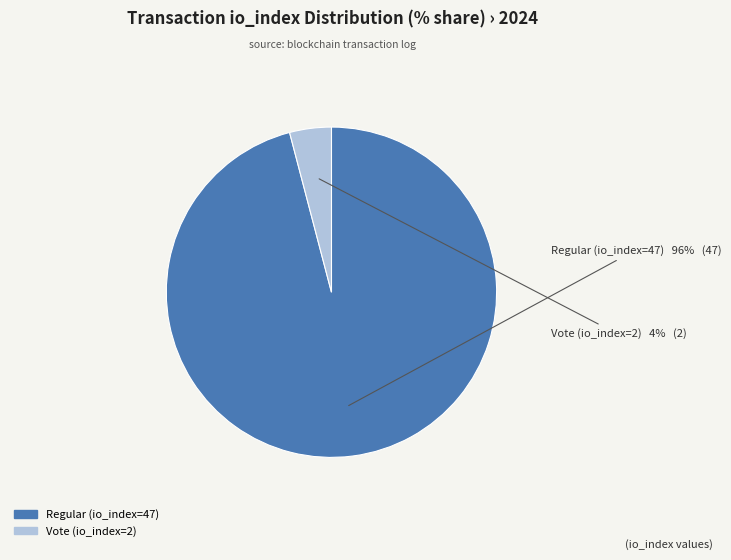

To the nearest percent, what is the difference between the Vote (io_index=2) and Regular (io_index=47) slice percentages?

92%